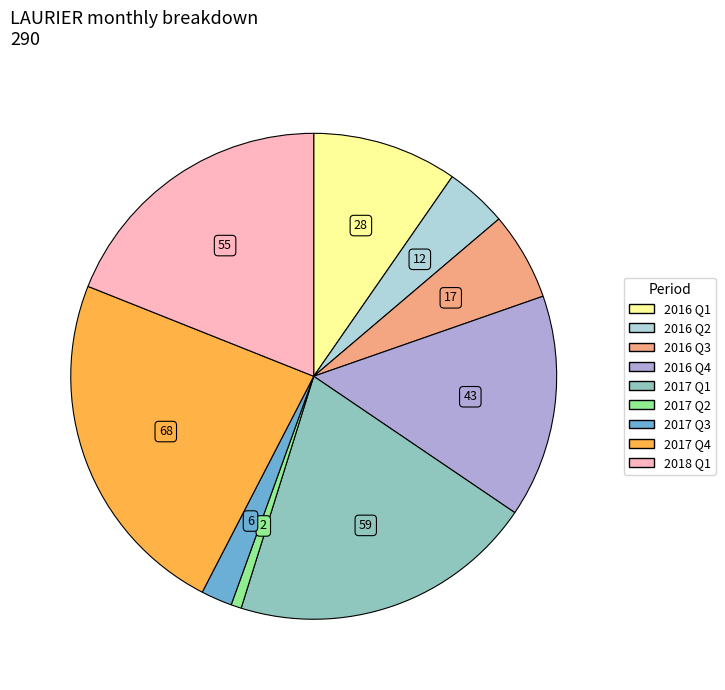

Is there any slice that represents more than half of the pie?

No